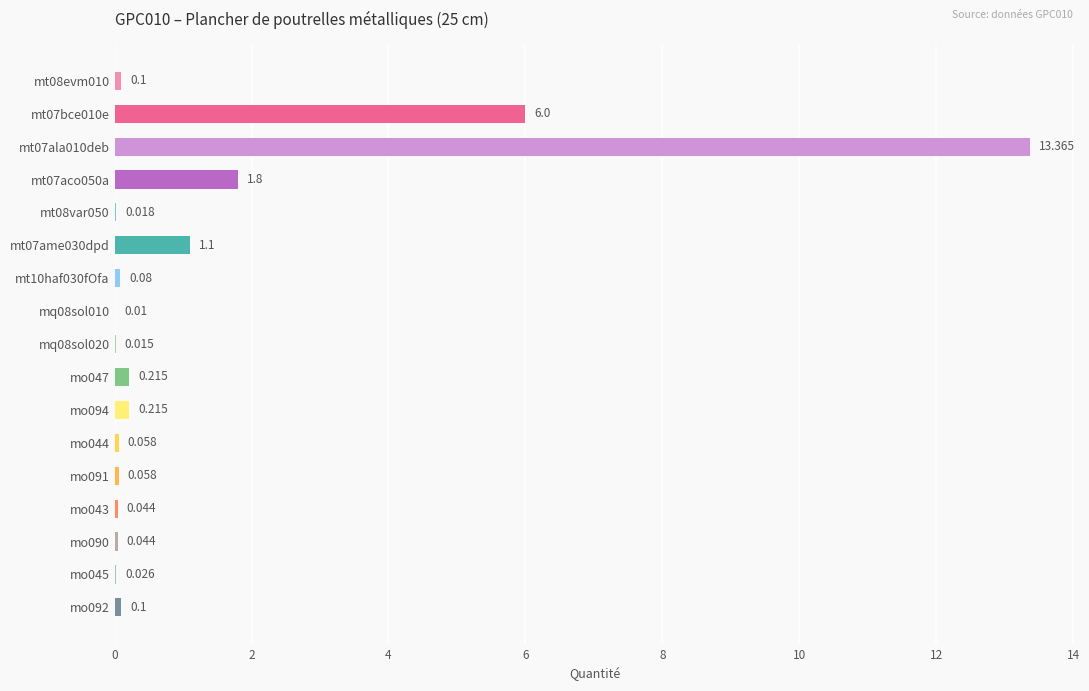

What is the difference between the maximum and minimum values?

13.4